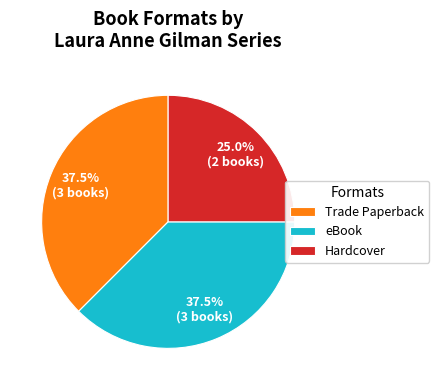

Does any single category account for the majority?

No